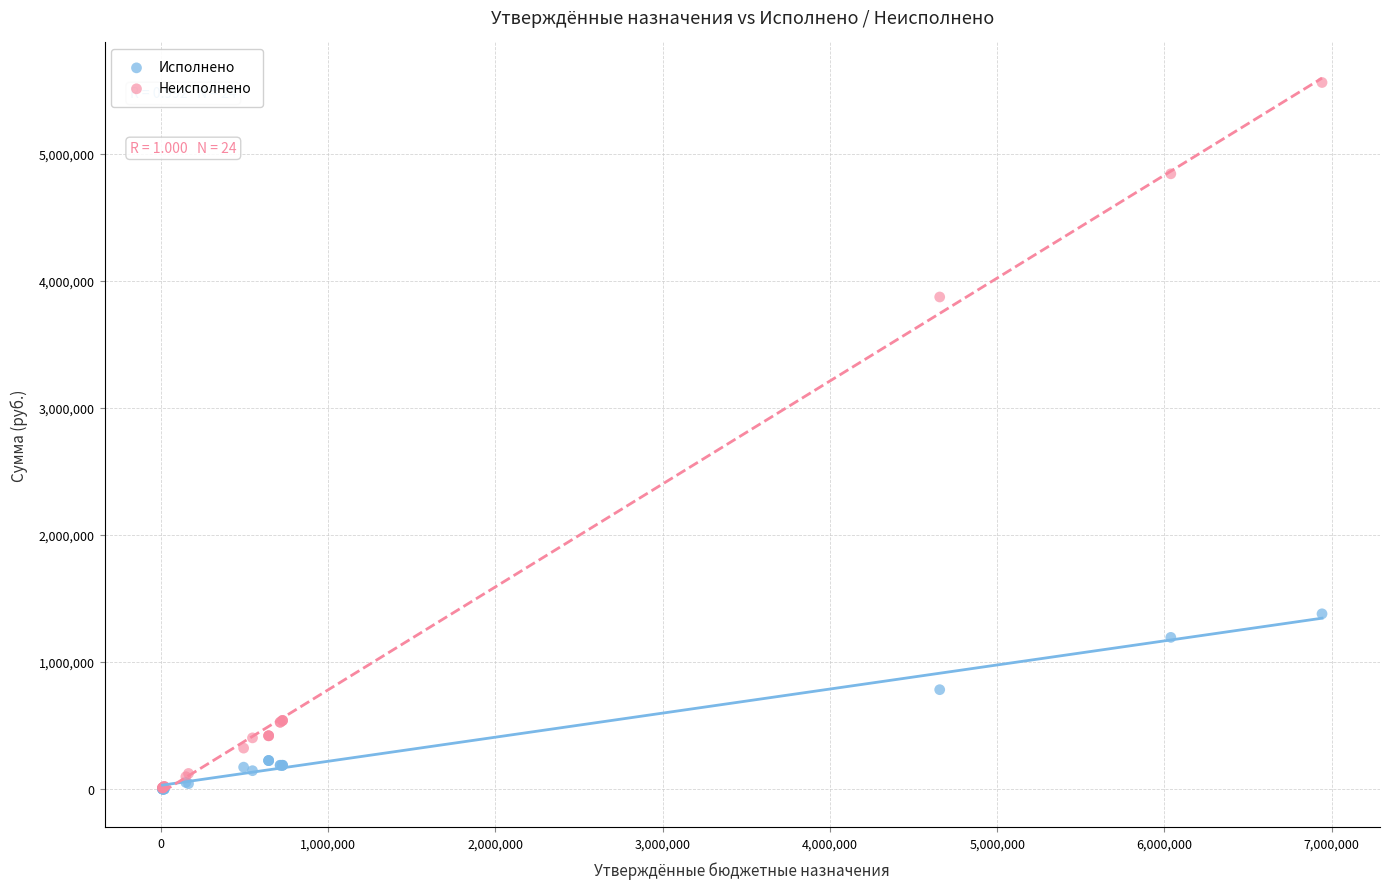

Which series has the widest spread of Y values?

Неисполнено